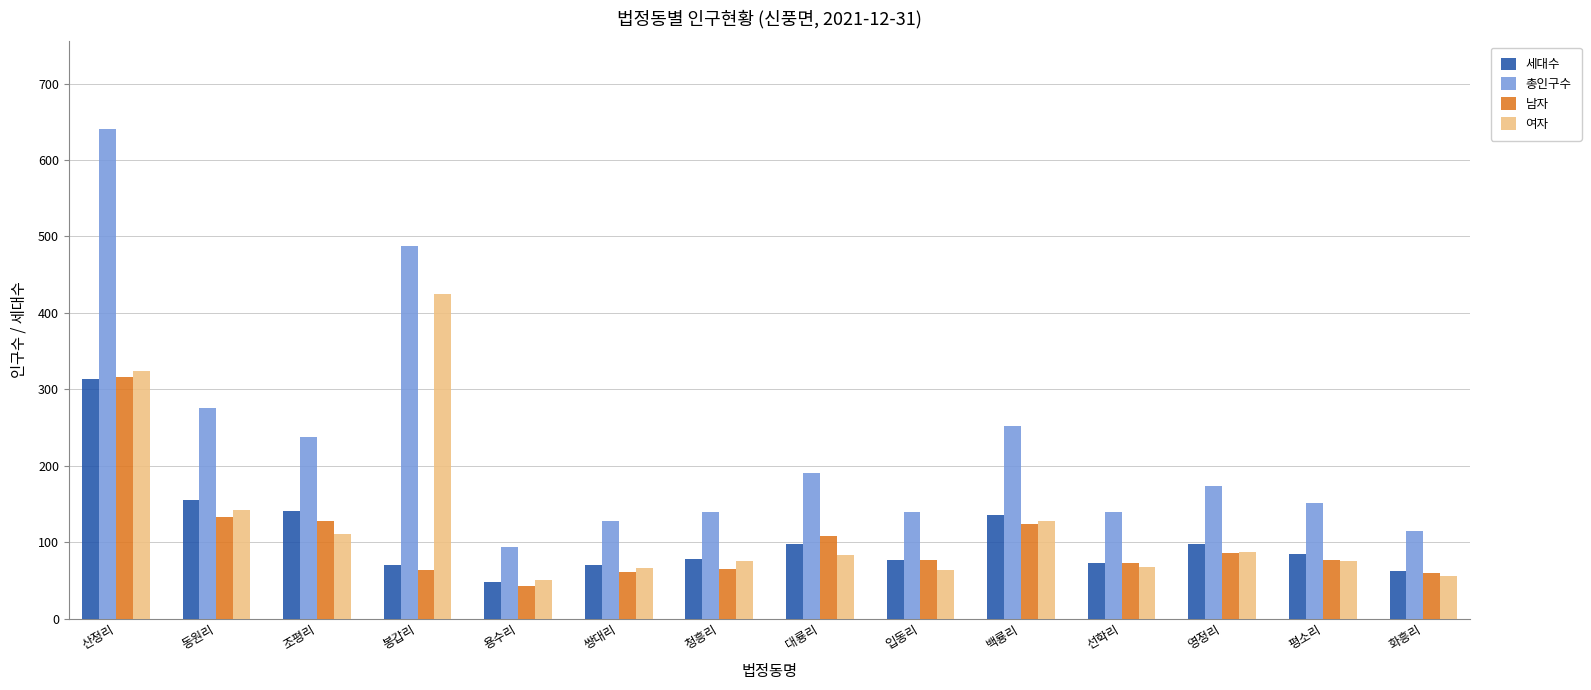

Which series has the largest total across all categories?

총인구수